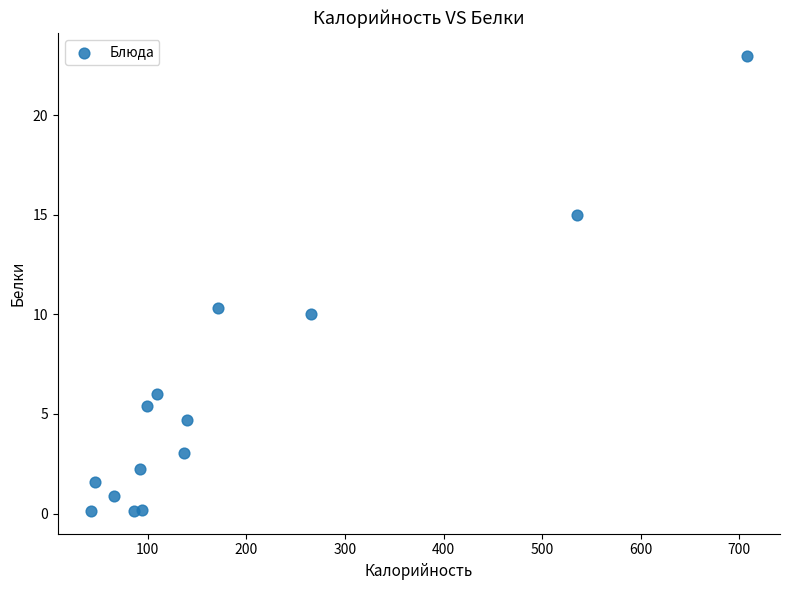

What Y value in the scatter plot is closest to 11?

10.3